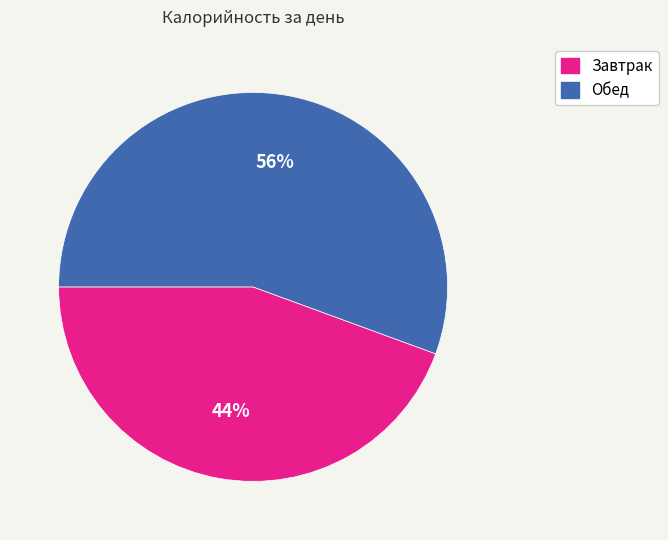

To the nearest percent, what is the average slice percentage?

50%